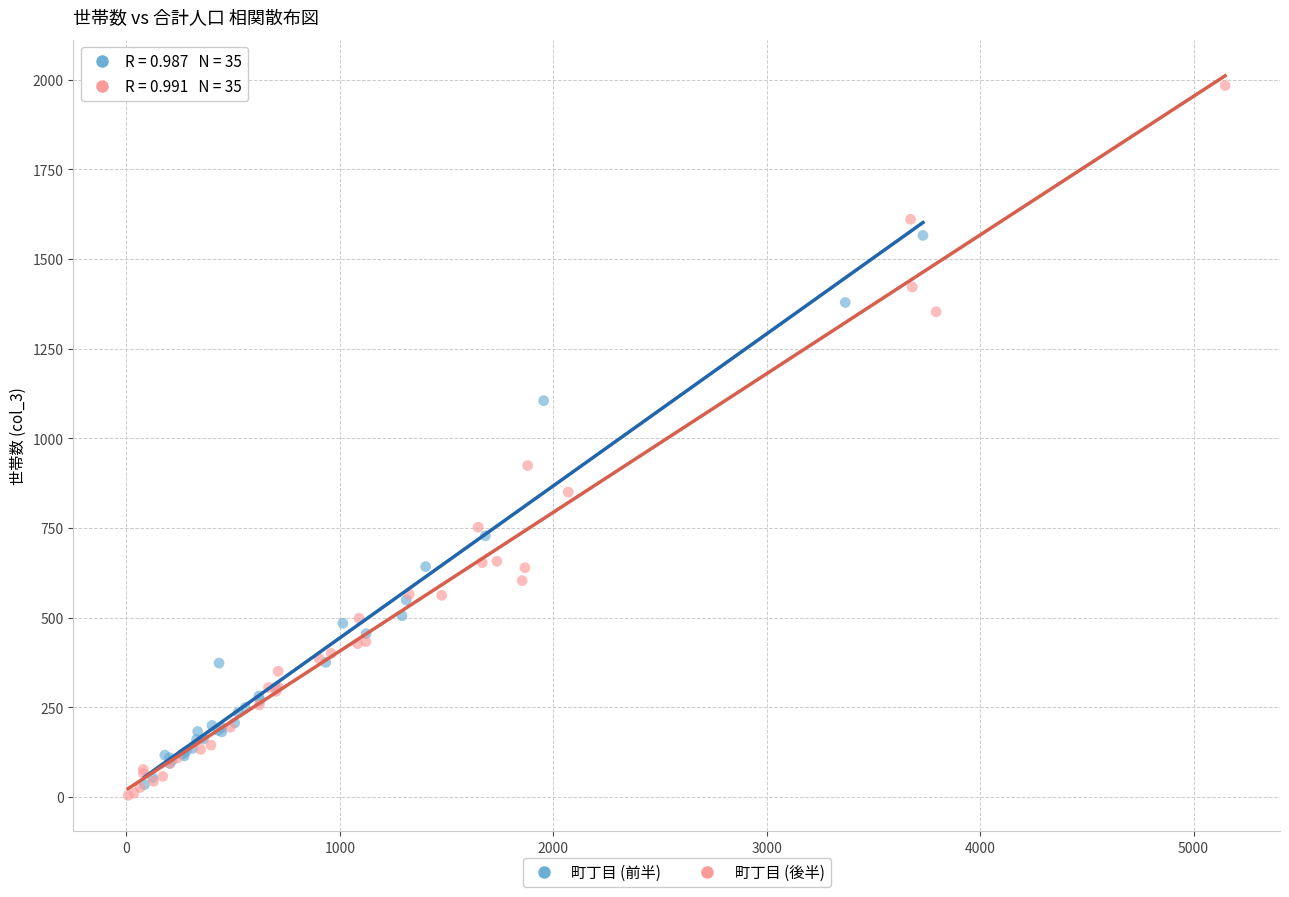

Which series has the largest Y range (max minus min)?

町丁目 (後半)